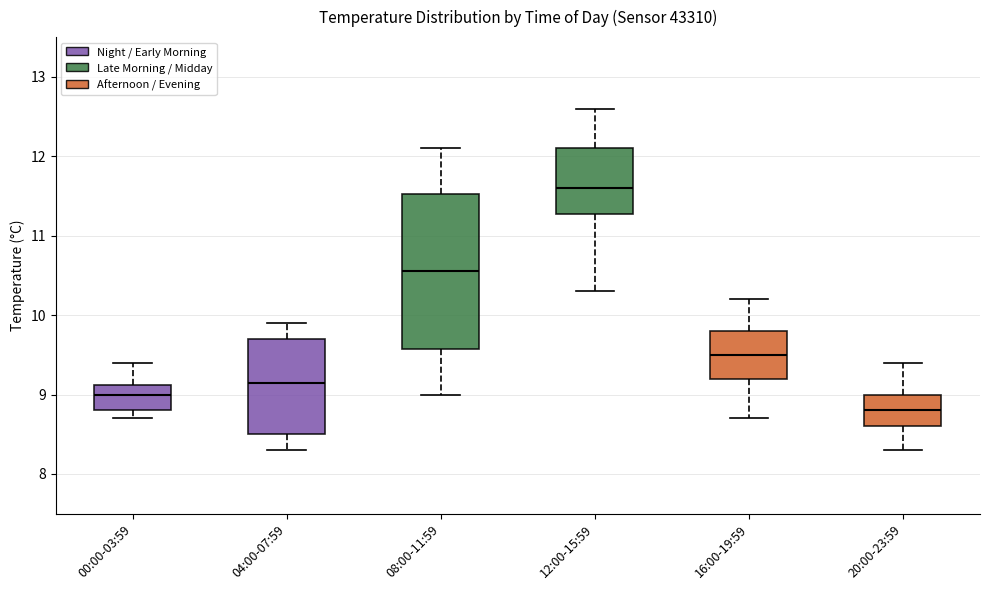

Which box has the lowest median line?

20:00-23:59